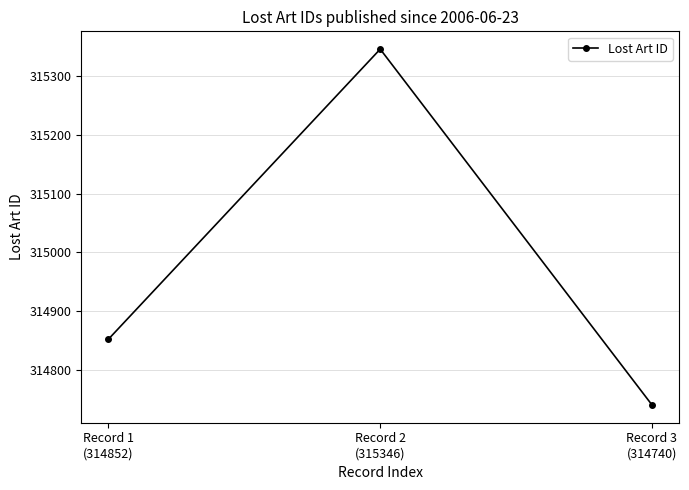

What is the minimum value shown in the chart?

314740